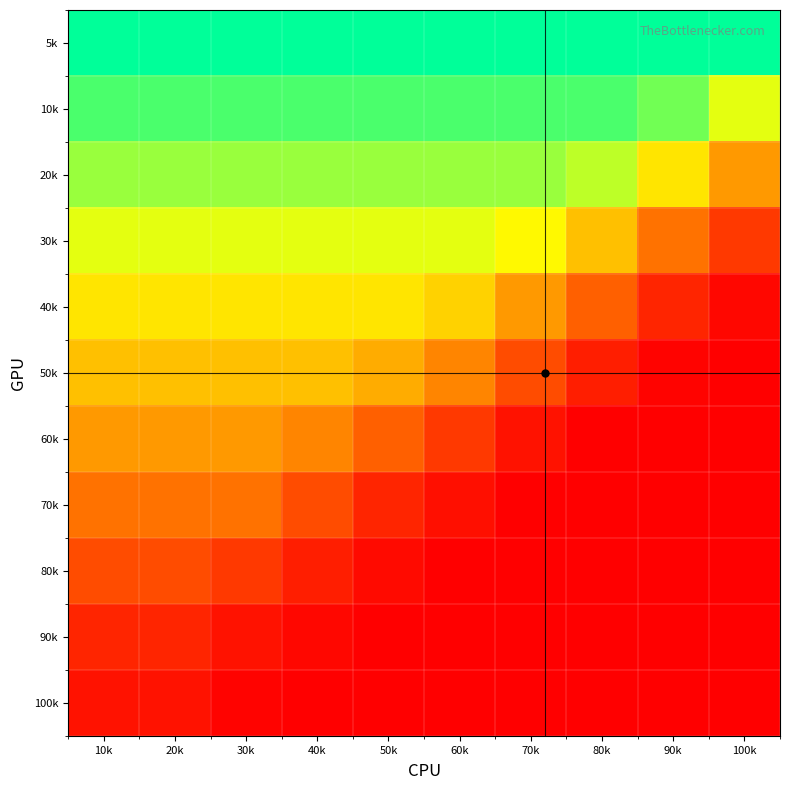

At which category does the chart reach its peak across all series?

10k